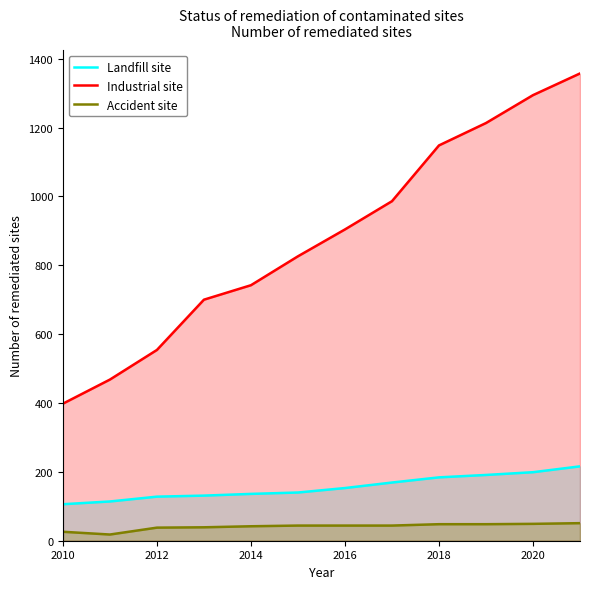

Which series changed the most between 2012 and 2020?

Industrial site